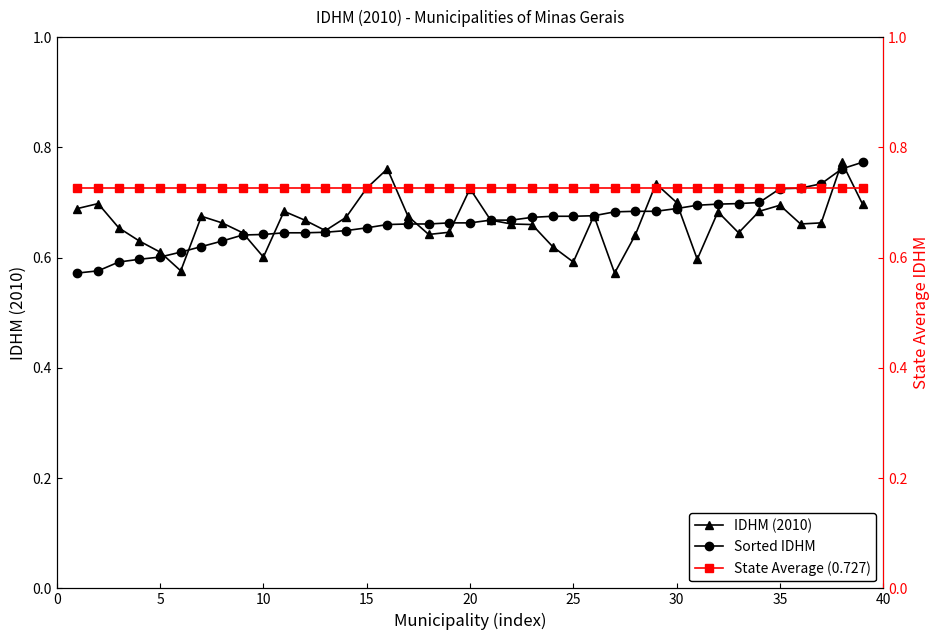

True or false: IDHM (2010) and State Average (0.727) intersect in this chart.

True